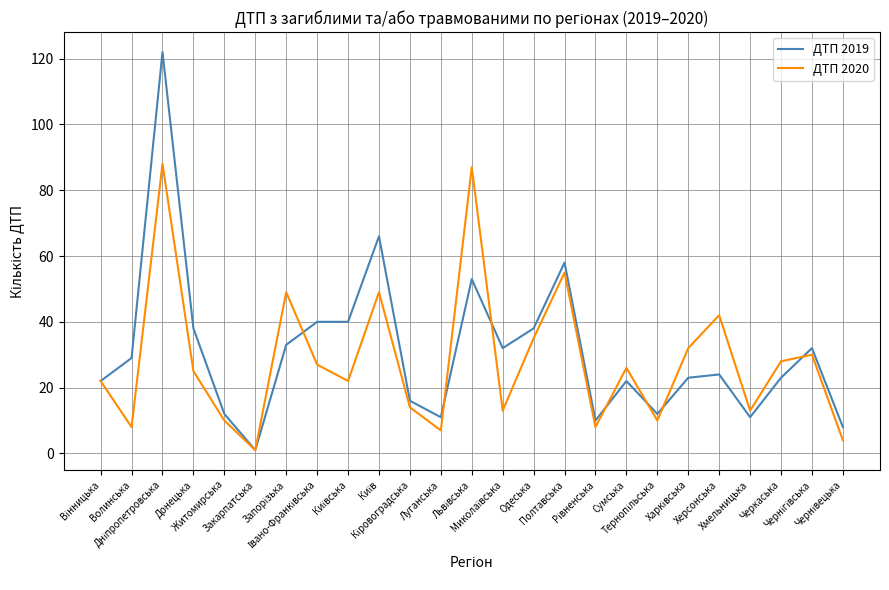

How many categories are shown in the chart?

25